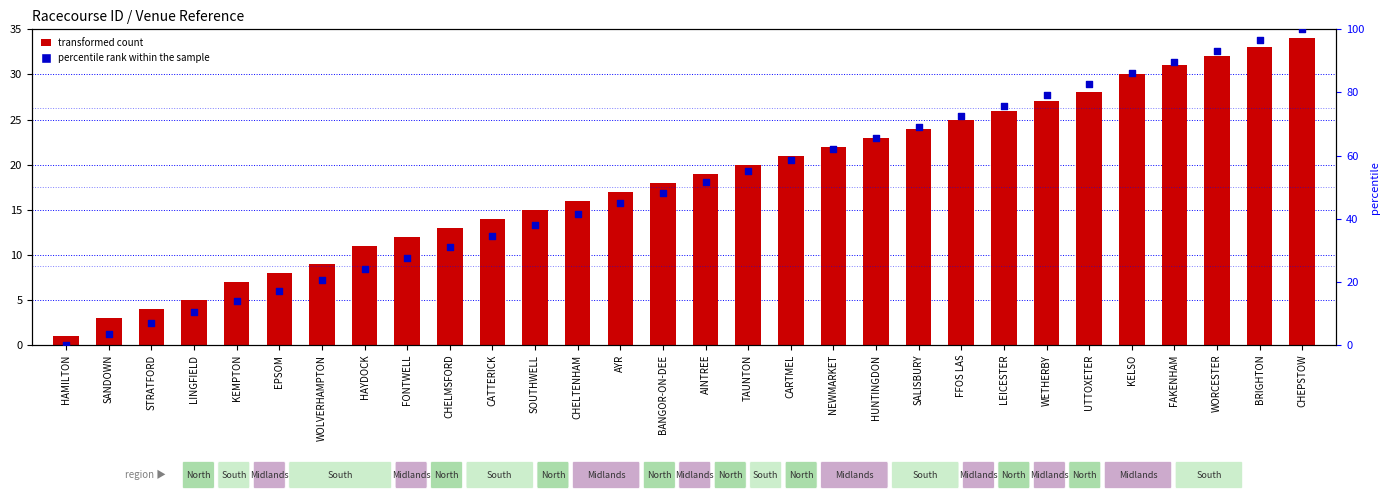

What are all the series names shown in the legend?

transformed count, percentile rank within the sample